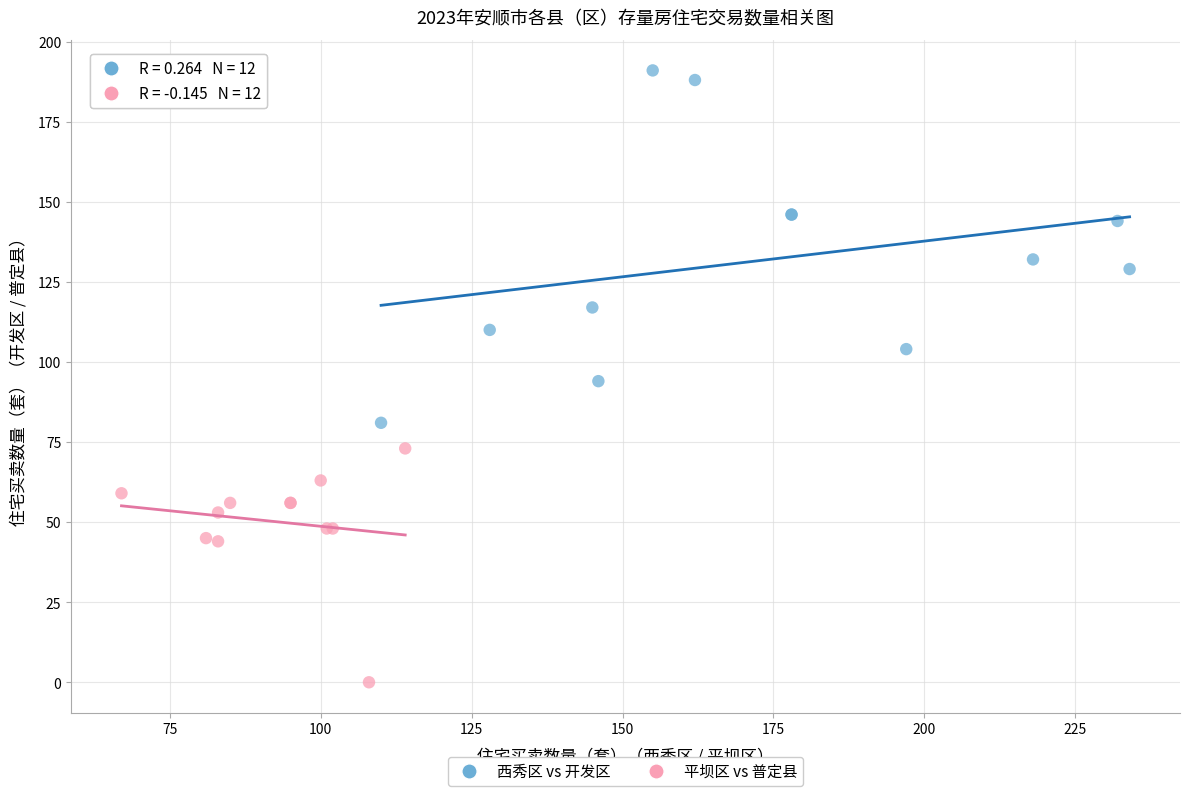

Which series contains the highest Y value?

西秀区 vs 开发区